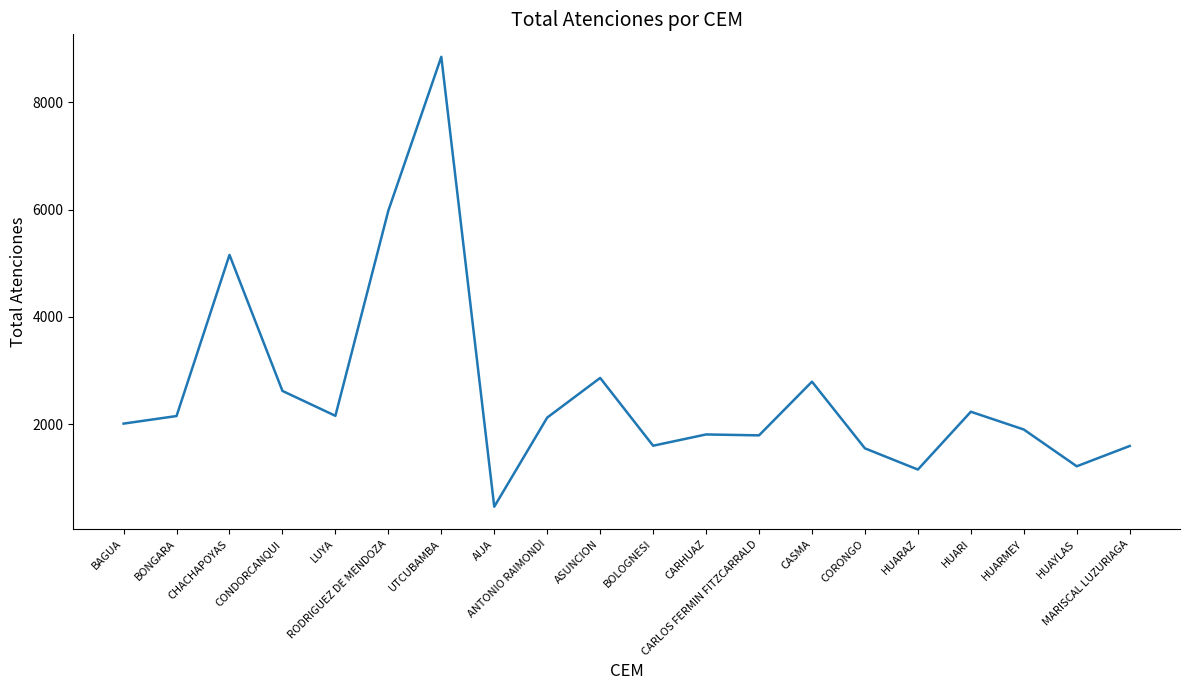

At which category does the chart reach its minimum across all series?

AIJA